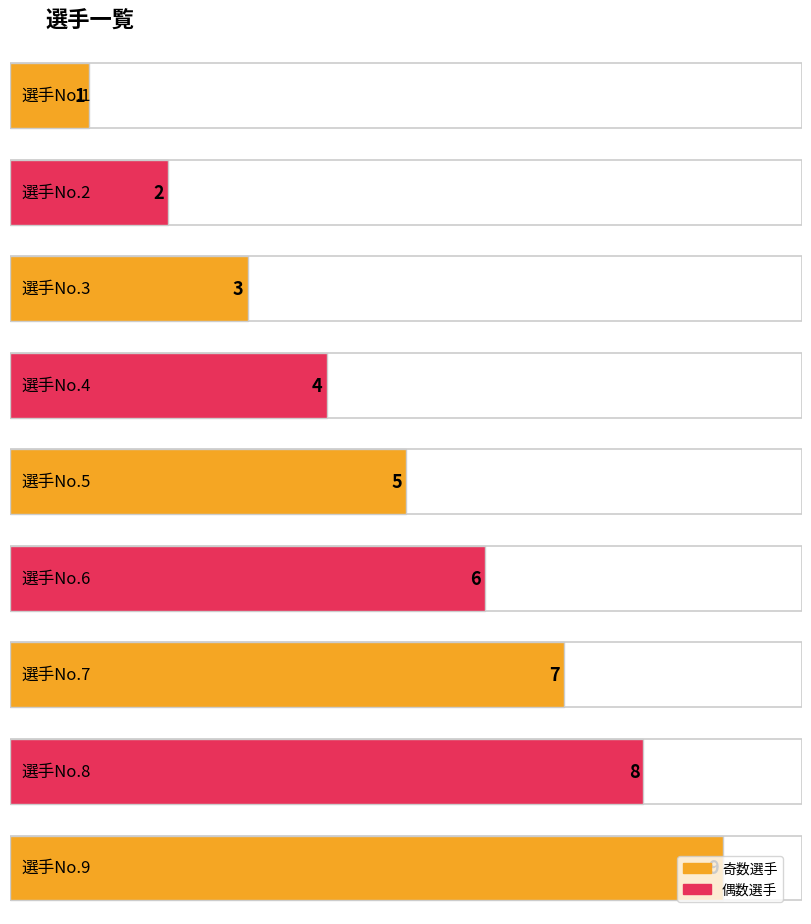

Which has a higher value, 選手No.7 or 選手No.8?

選手No.8